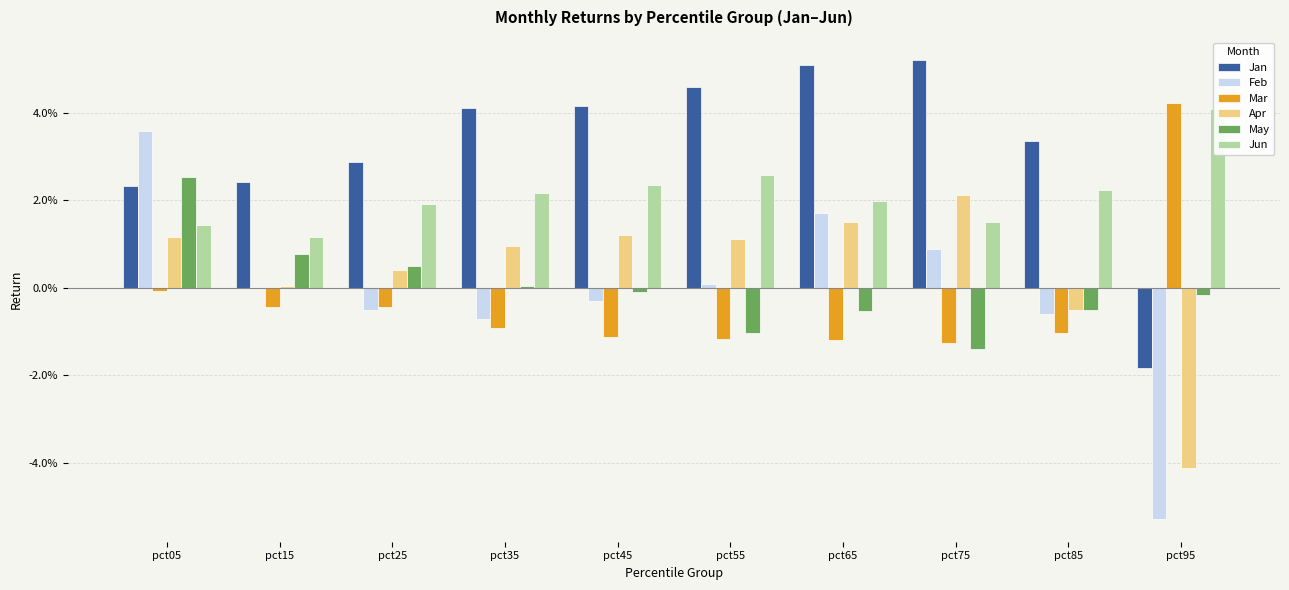

The Feb series shows -0.1 at pct95. True or false?

False